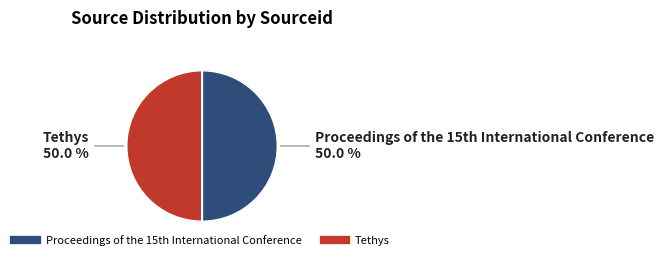

Rank the categories by value from highest to lowest.

Proceedings of the 15th International Conference, Tethys